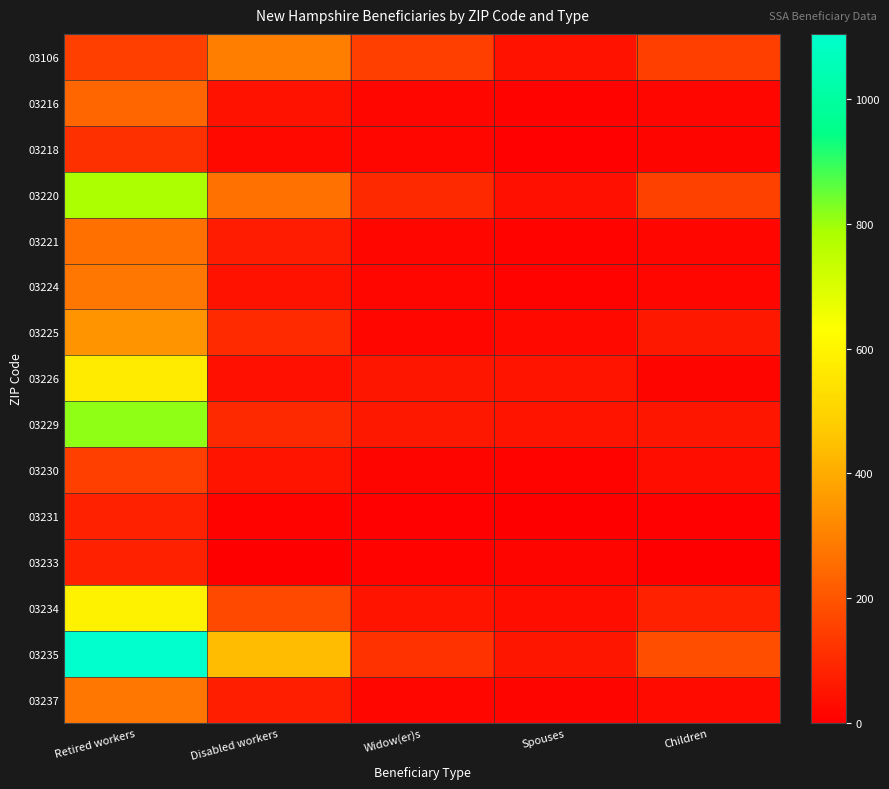

Count the number of categories in the chart.

5